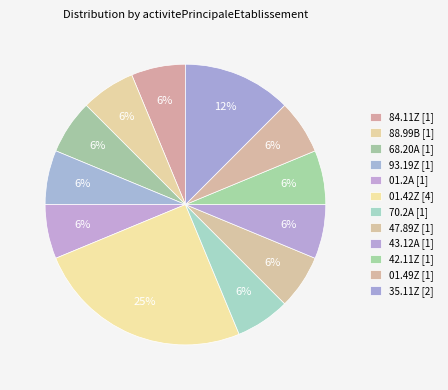

Which slice is the smallest?

84.11Z